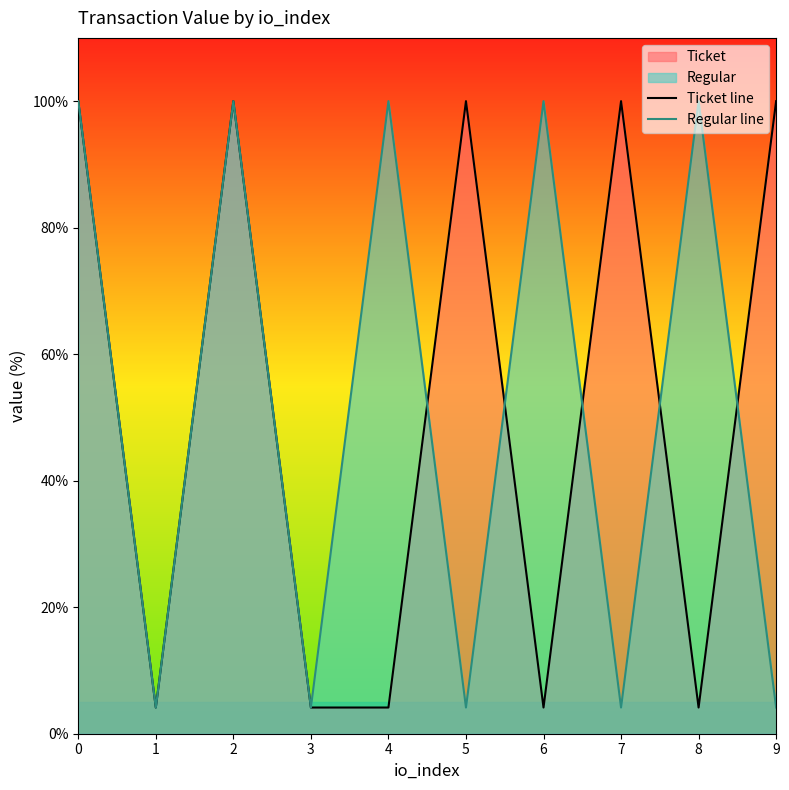

Which category has the lowest value in the Ticket line series?

1